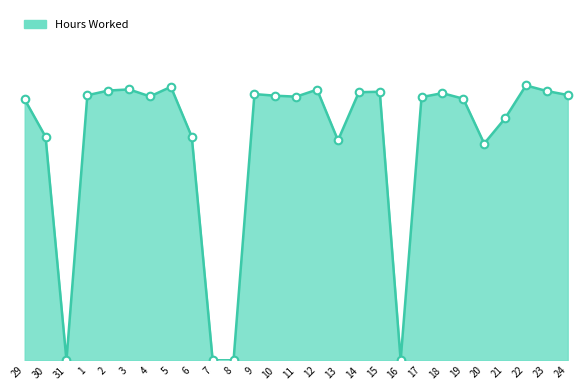

What is the ratio of the value at 29 to the value at 12?

1.0